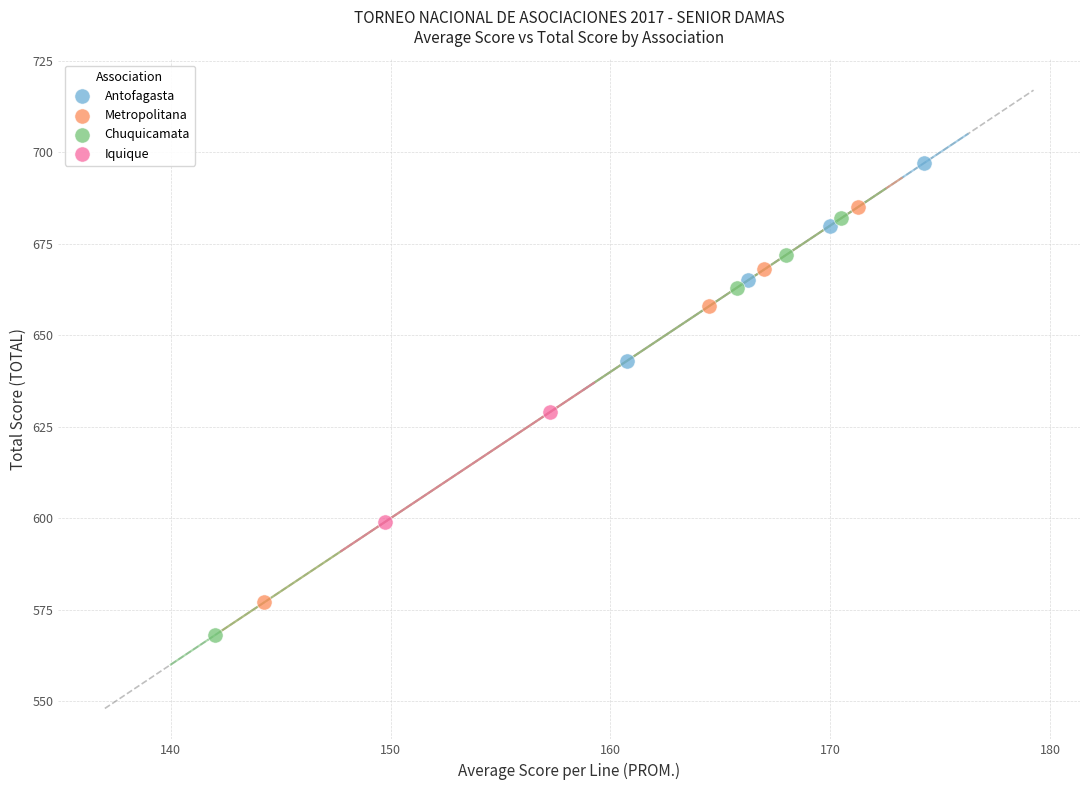

What are all the series names shown in the legend?

Antofagasta, Metropolitana, Chuquicamata, Iquique